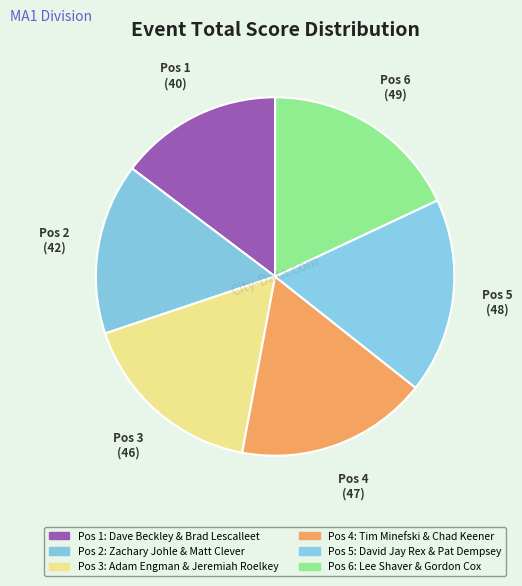

To the nearest percent, what is the difference between the largest and smallest slice percentages?

3%